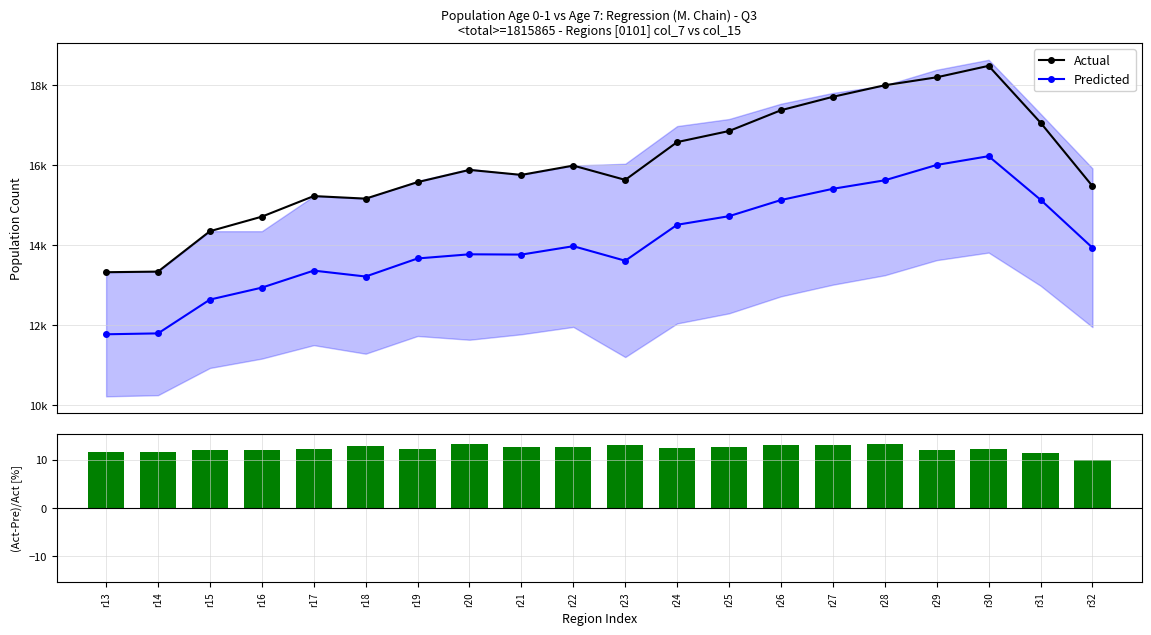

What is the difference between the highest and lowest values at r19?

1910